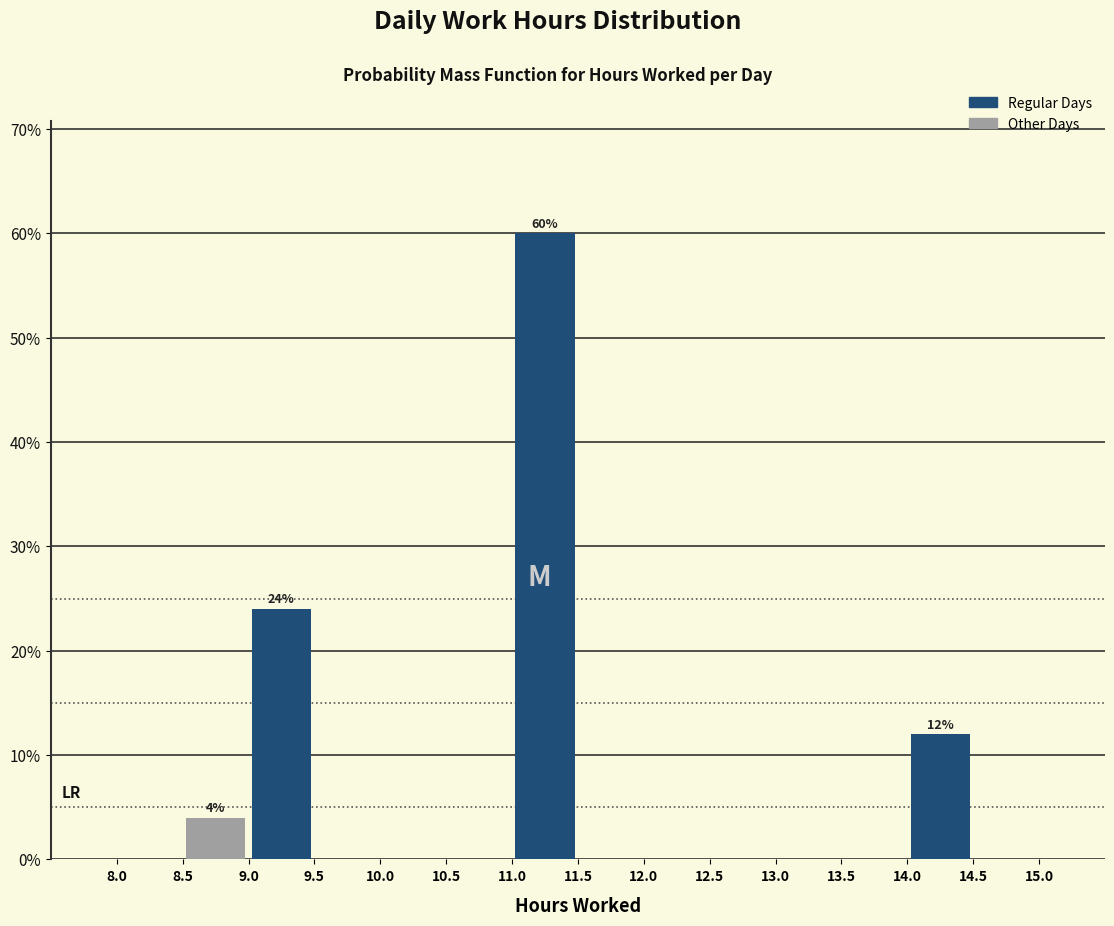

Over which range of the x-axis is the bar tallest?

11.0 to 11.5